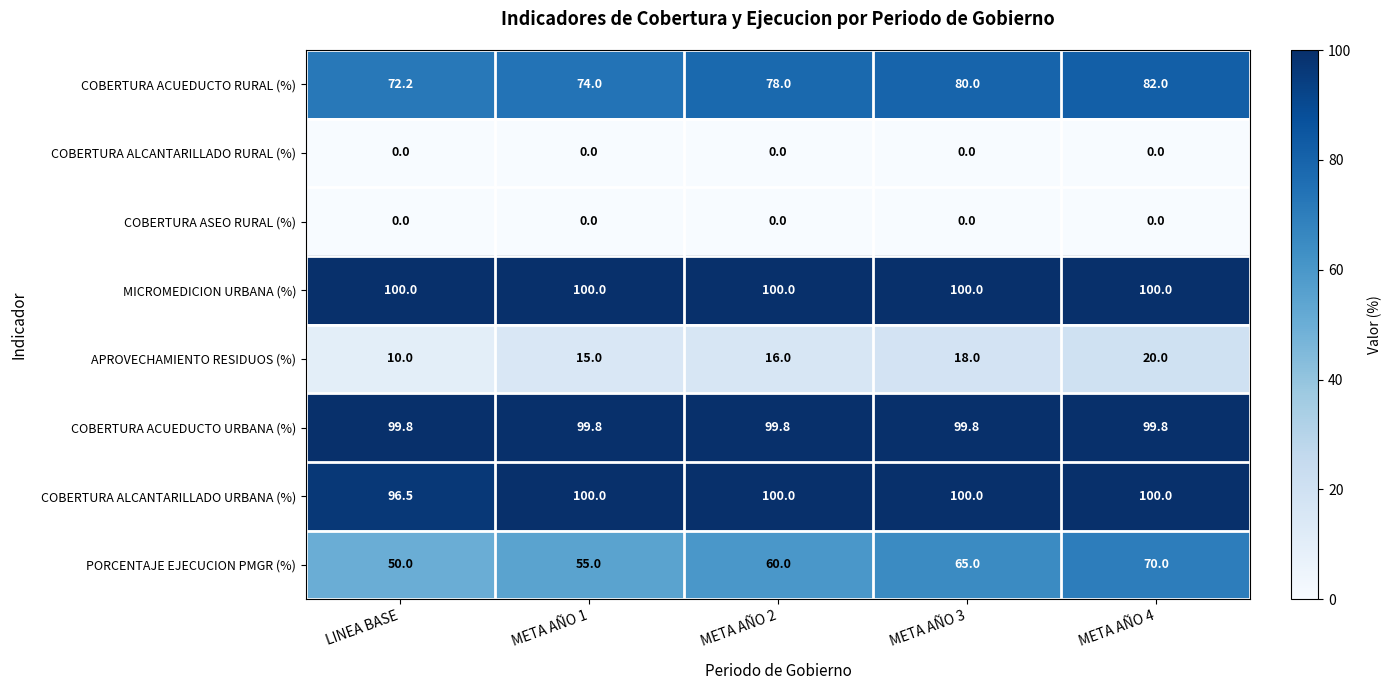

Which series has the largest total across all categories?

MICROMEDICION URBANA (%)